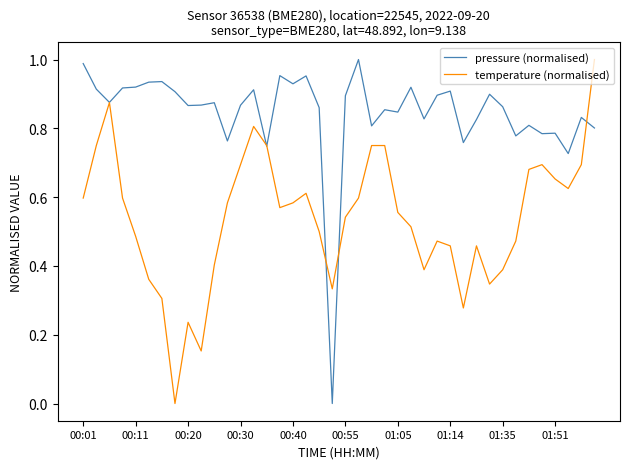

List the series in order of their overall mean, highest first.

pressure (normalised), temperature (normalised)